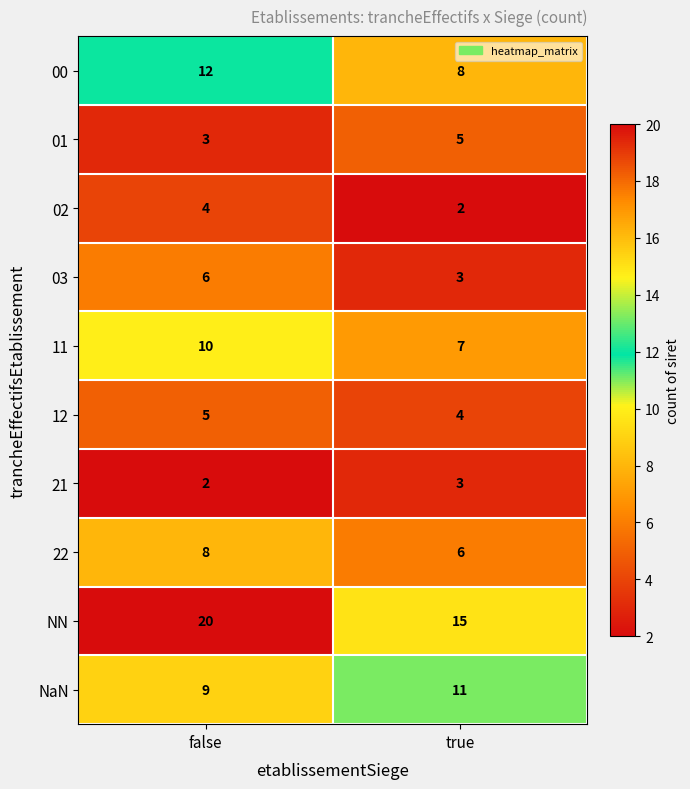

The value of 11 at false is 17. True or false?

False